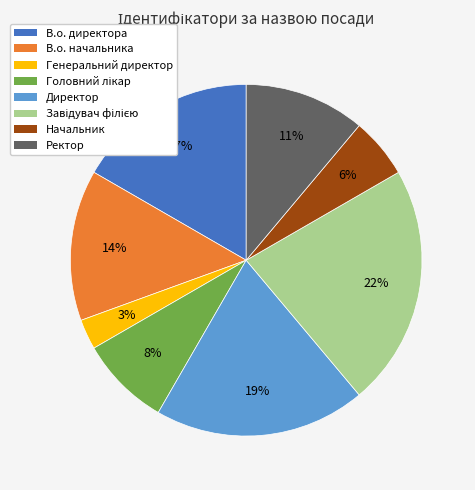

Does any single category account for the majority?

No